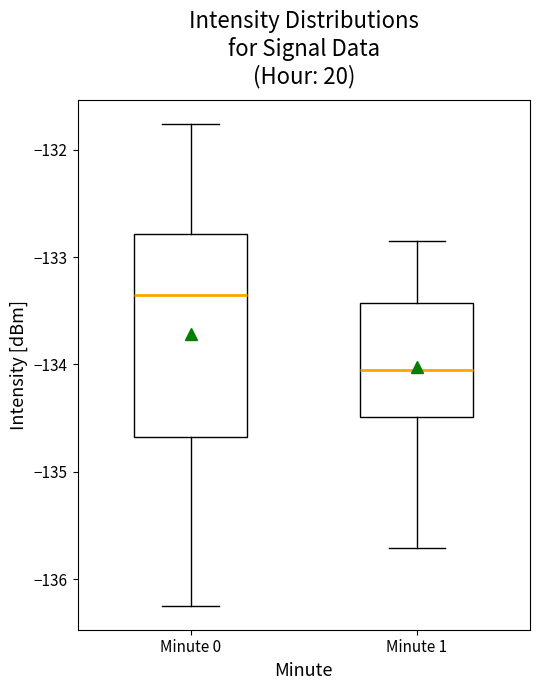

Where does the upper whisker of the box for Minute 0 end on the y-axis? The values are not printed on the chart, so give them approximately, as read against the axis.

-131.8